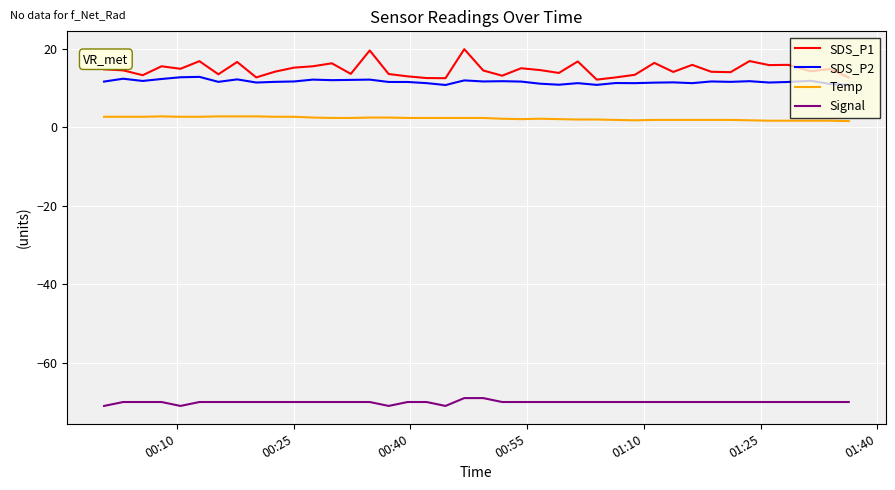

Which series has the widest spread of values?

SDS_P1